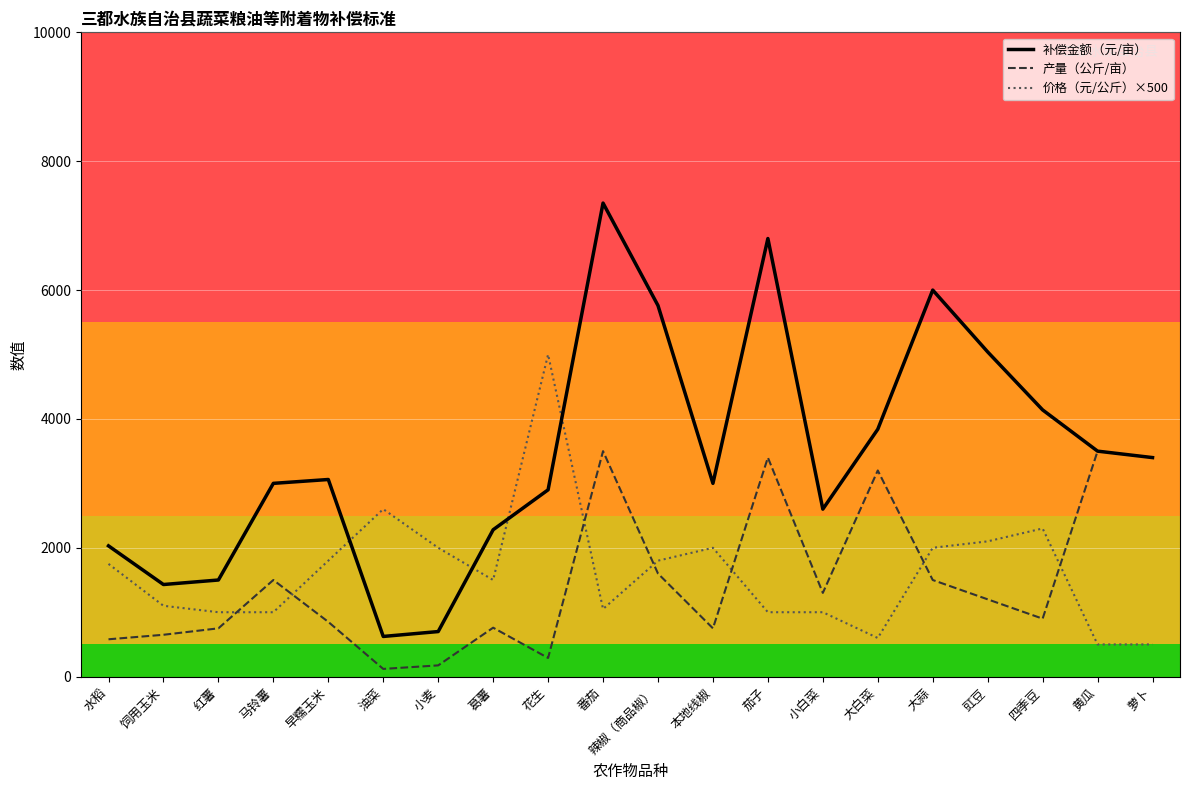

What is the greatest value displayed?

7350